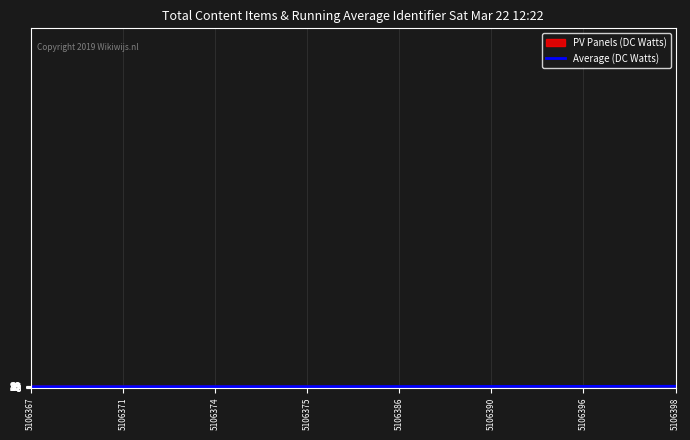

How many lines are shown in the chart?

1